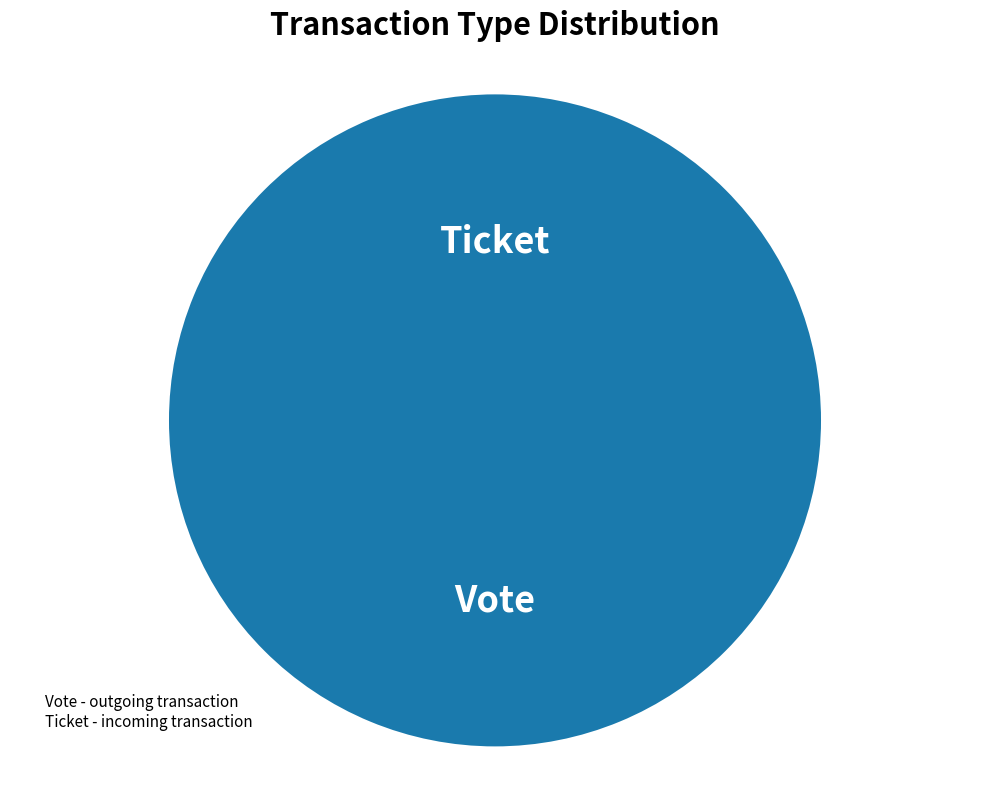

To the nearest percent, what is the difference between the Vote and Ticket slice percentages?

100%